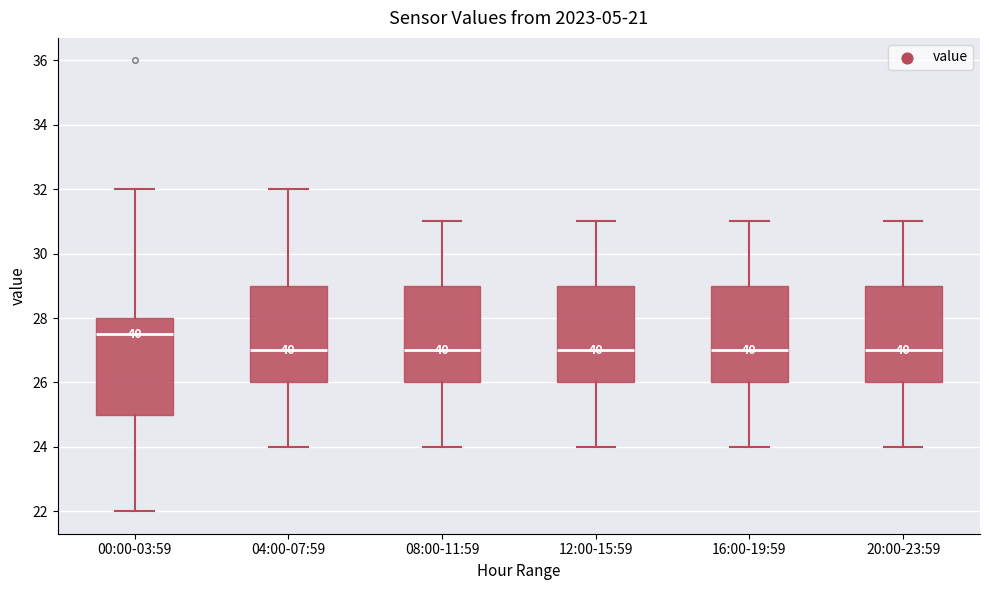

Where does the median line of the box for 12:00-15:59 sit on the y-axis? The values are not printed on the chart, so give them approximately, as read against the axis.

27.0